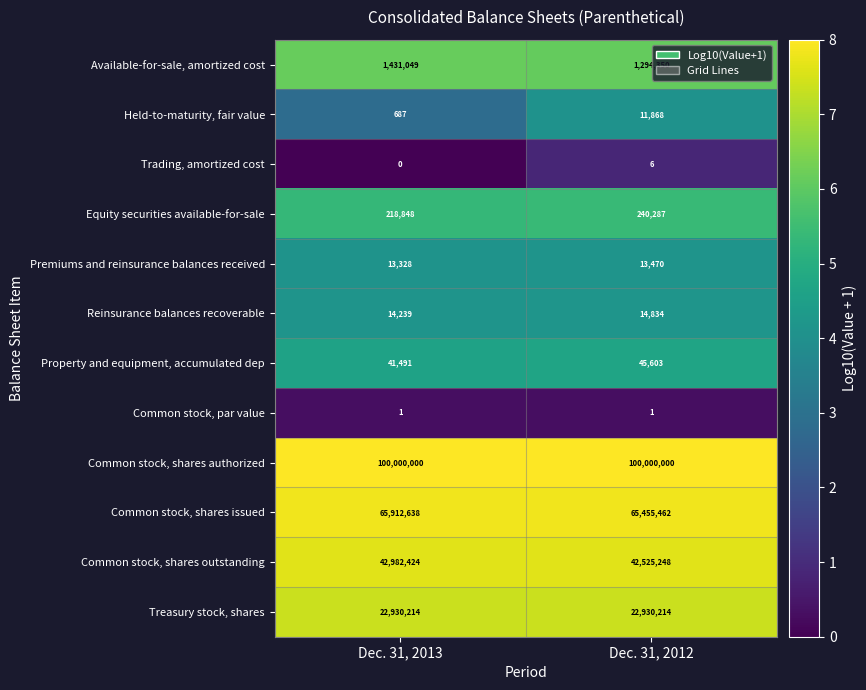

Reading left to right, what are all the values shown in this chart?

Available-for-sale, amortized cost: Dec. 31, 2013=1431049	Dec. 31, 2012=1294350
Held-to-maturity, fair value: Dec. 31, 2013=687	Dec. 31, 2012=11868
Trading, amortized cost: Dec. 31, 2013=0	Dec. 31, 2012=6
Equity securities available-for-sale: Dec. 31, 2013=218848	Dec. 31, 2012=240287
Premiums and reinsurance balances received: Dec. 31, 2013=13328	Dec. 31, 2012=13470
Reinsurance balances recoverable: Dec. 31, 2013=14239	Dec. 31, 2012=14834
Property and equipment, accumulated dep: Dec. 31, 2013=41491	Dec. 31, 2012=45603
Common stock, par value: Dec. 31, 2013=1	Dec. 31, 2012=1
Common stock, shares authorized: Dec. 31, 2013=100000000	Dec. 31, 2012=100000000
Common stock, shares issued: Dec. 31, 2013=65912638	Dec. 31, 2012=65455462
Common stock, shares outstanding: Dec. 31, 2013=42982424	Dec. 31, 2012=42525248
Treasury stock, shares: Dec. 31, 2013=22930214	Dec. 31, 2012=22930214